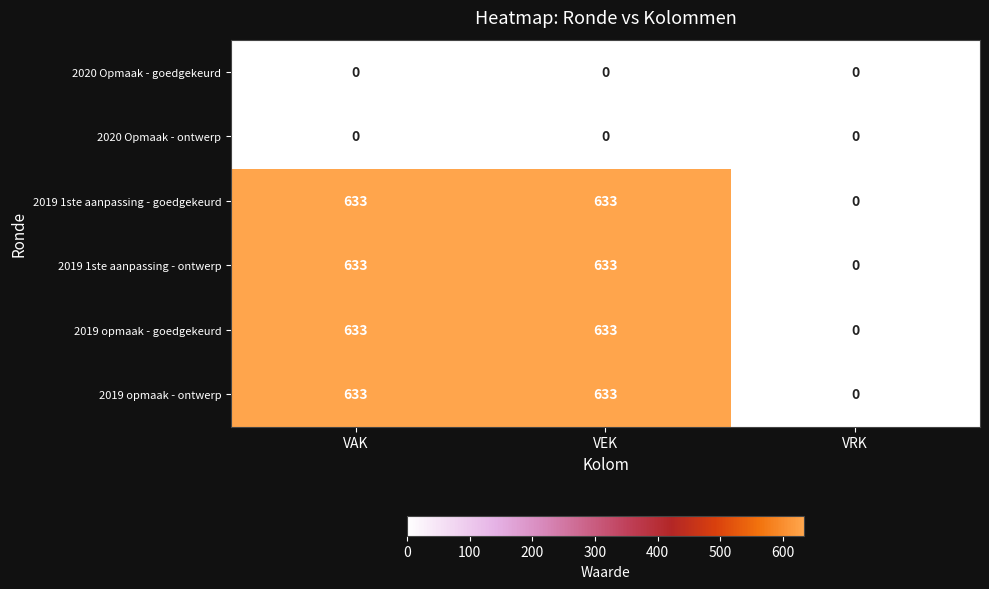

What is the spread (max minus min) of values at VEK?

633